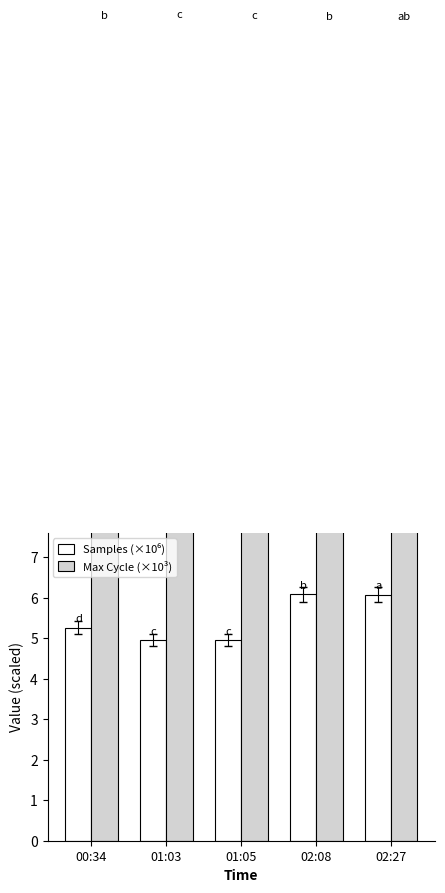

What is the highest value of the Max Cycle (×10³) series?

20.1